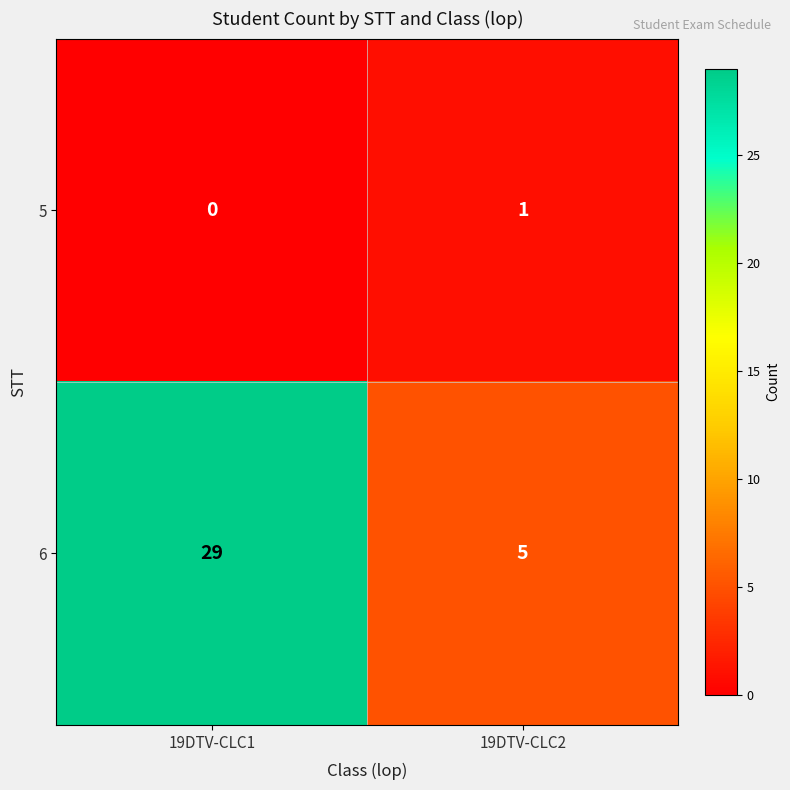

Reading right to left, transcribe all the data shown in this chart.

5: 19DTV-CLC2=1	19DTV-CLC1=0
6: 19DTV-CLC2=5	19DTV-CLC1=29